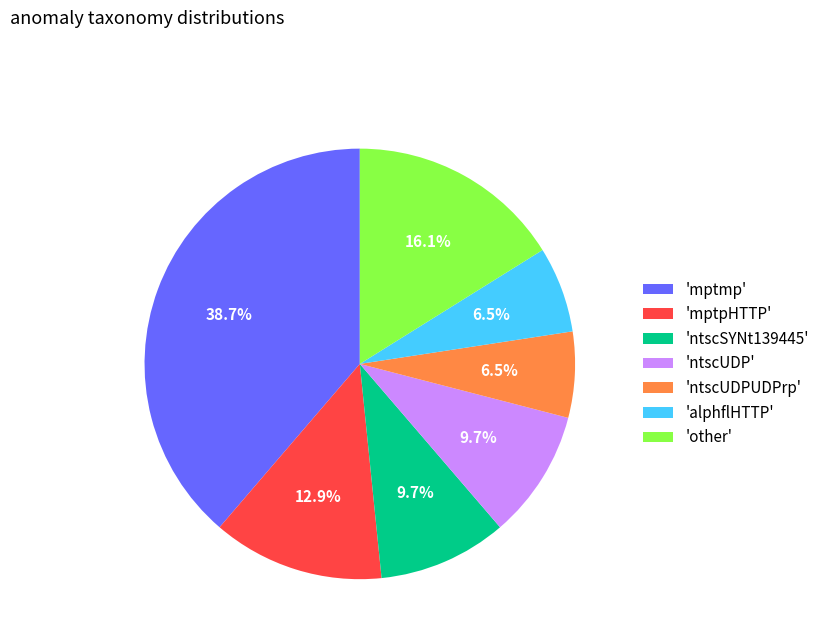

What is the largest slice in the pie chart?

'mptmp'